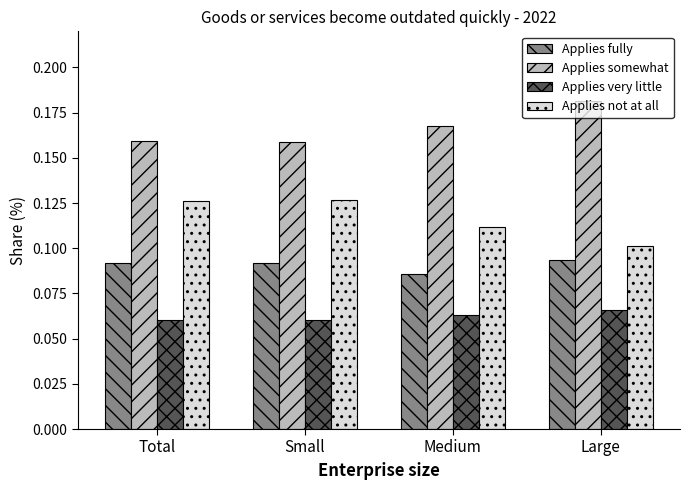

The value of Applies not at all at Medium is 0.2. True or false?

False